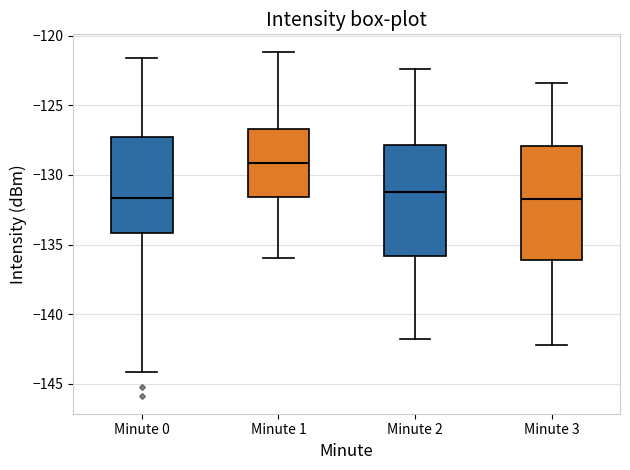

Reading left to right, read every box against the y-axis: the position of its median line, the range the box covers, and the ends of its whiskers. The values are not printed on the chart, so give them approximately, as read against the axis.

Minute 0: median -131.5, box -134.0 to -127.5, whiskers -144.0 to -121.5
Minute 1: median -129.0, box -131.5 to -126.5, whiskers -136.0 to -121.0
Minute 2: median -131.0, box -136.0 to -128.0, whiskers -142.0 to -122.5
Minute 3: median -131.5, box -136.0 to -128.0, whiskers -142.0 to -123.5